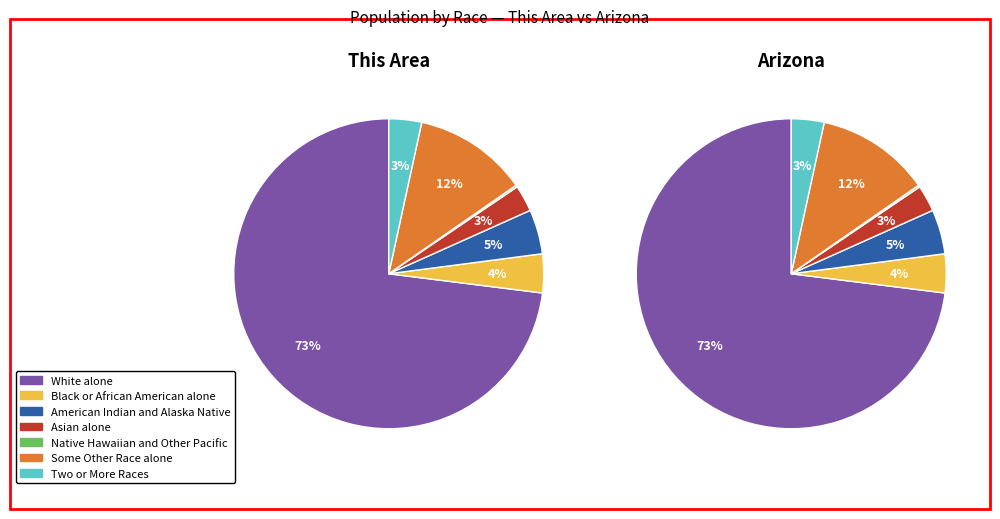

Which slice is the largest?

White alone